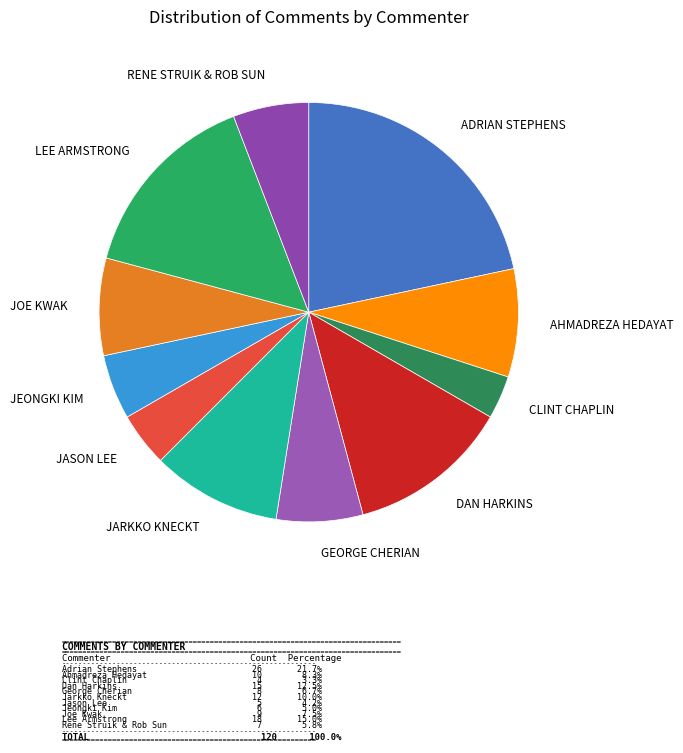

How many slices are in this pie chart?

11